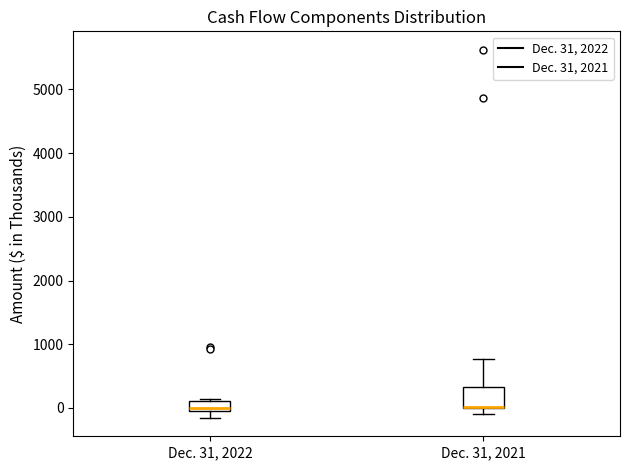

Where is the lower edge of the box for Dec. 31, 2021 on the y-axis? The values are not printed on the chart, so give them approximately, as read against the axis.

0